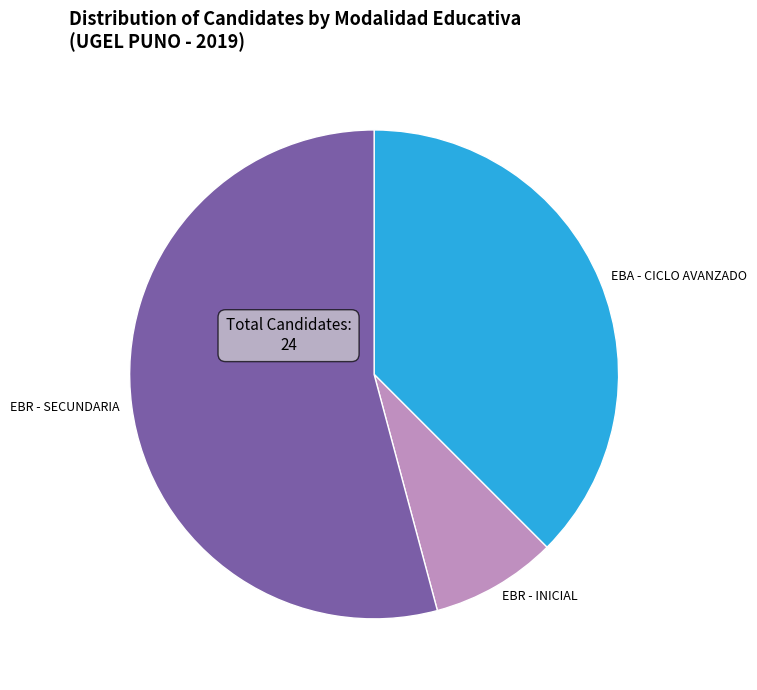

Which category has the biggest portion of the pie?

EBR - SECUNDARIA